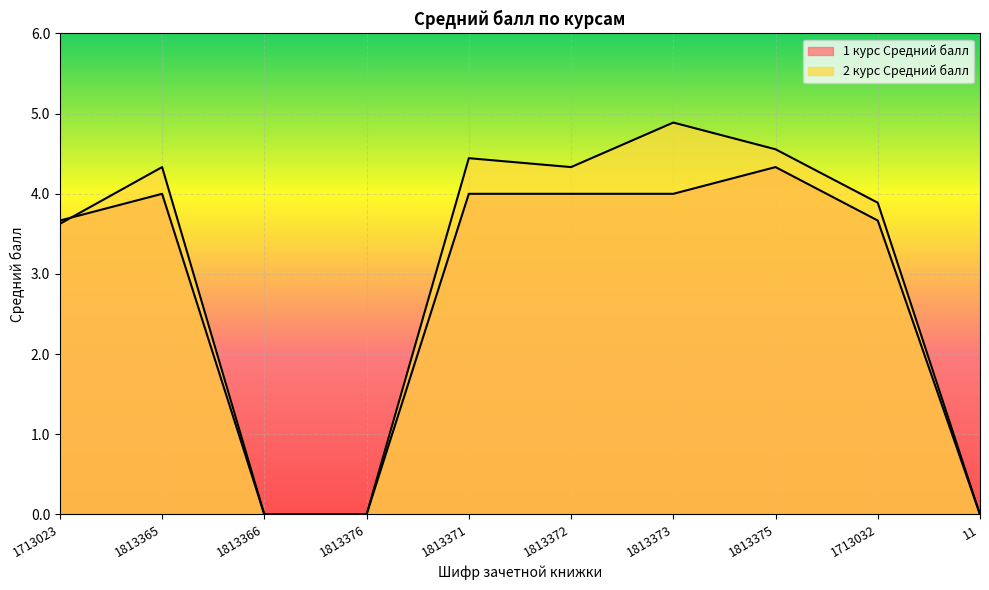

List the series in order of their overall mean, lowest first.

1 курс Средний балл, 2 курс Средний балл